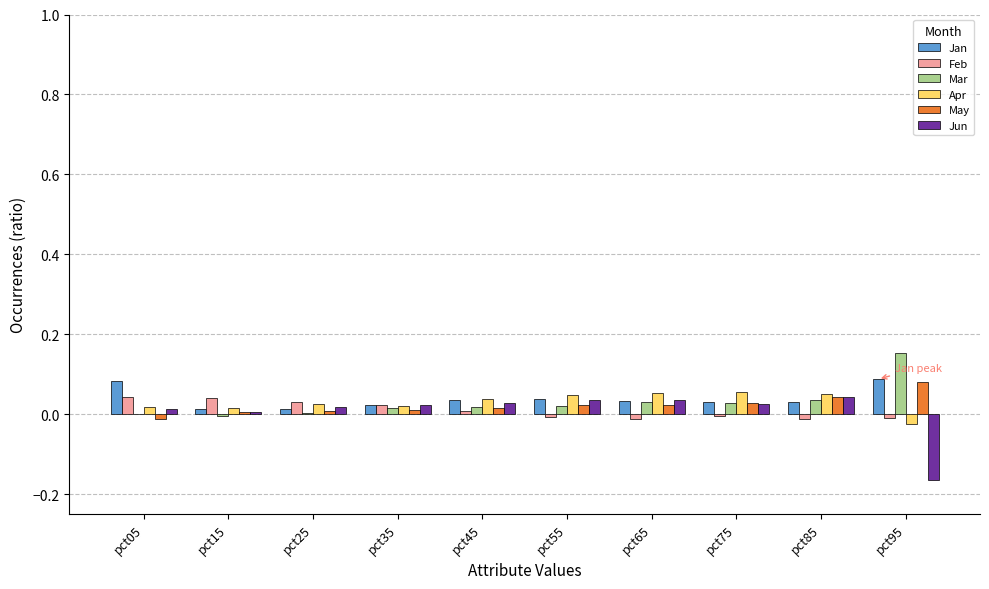

Are the bars grouped side by side (vs. stacked)?

Yes